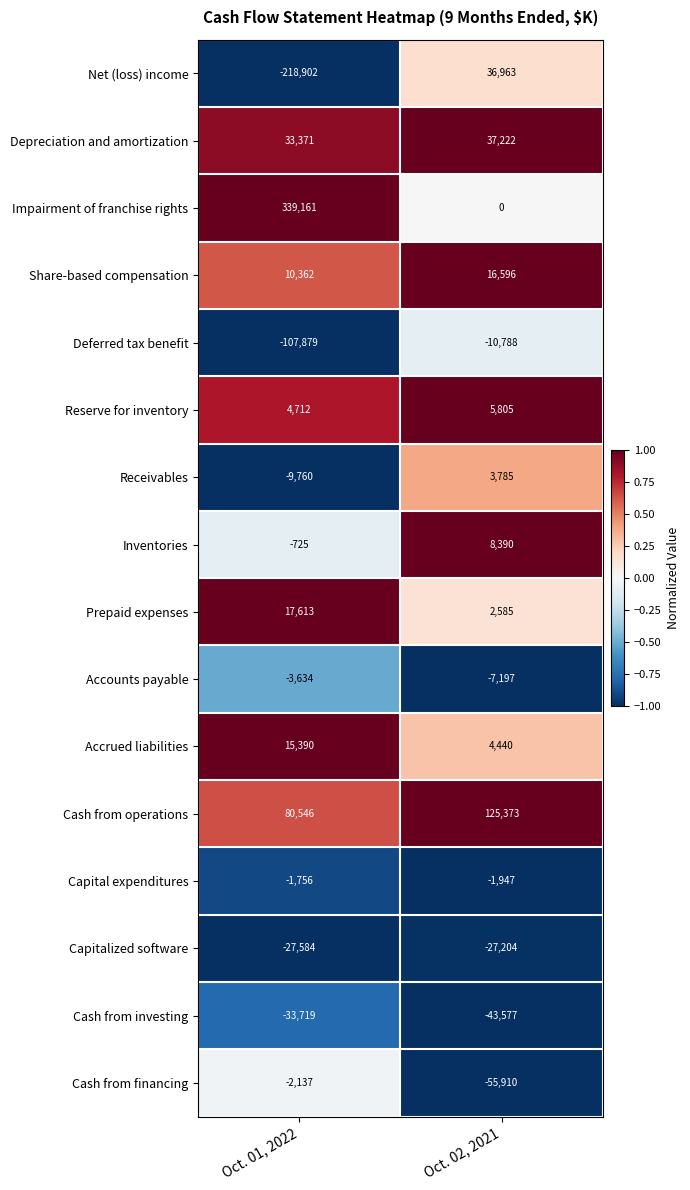

Which series has the largest total across all categories?

Impairment of franchise rights